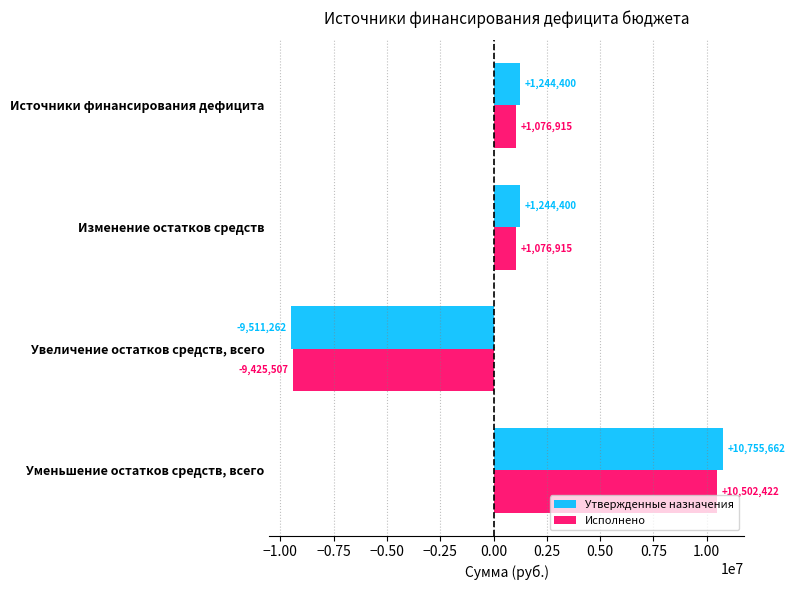

How many data points in Исполнено are less than 1076914?

1